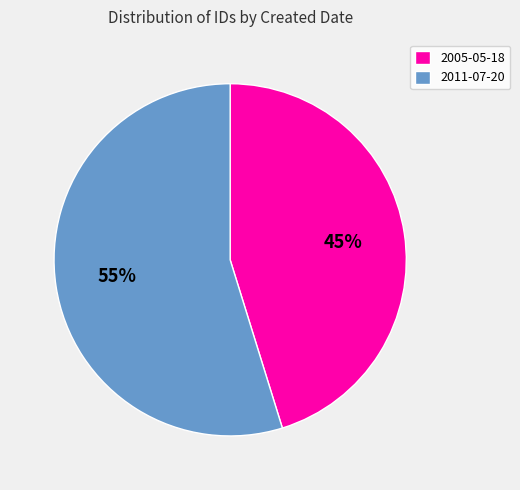

To the nearest percent, what is the difference between the 2005-05-18 and 2011-07-20 slice percentages?

10%